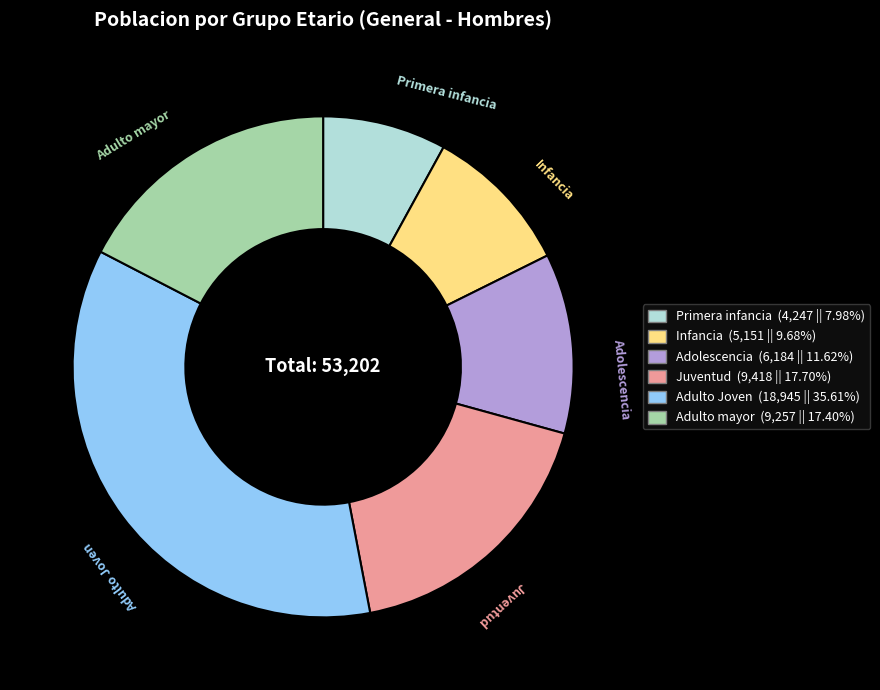

How many slices are in this pie chart?

6